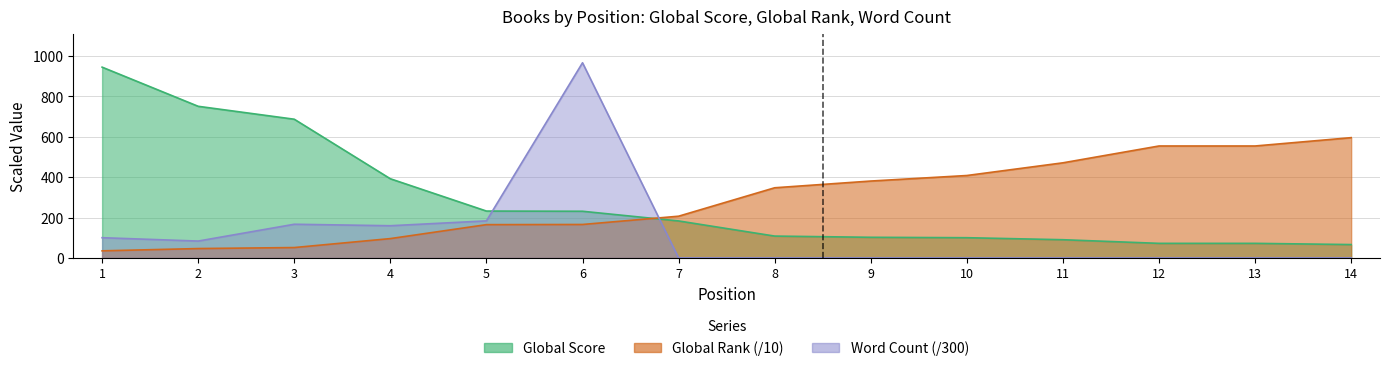

Which series has the largest range (max minus min)?

Word Count